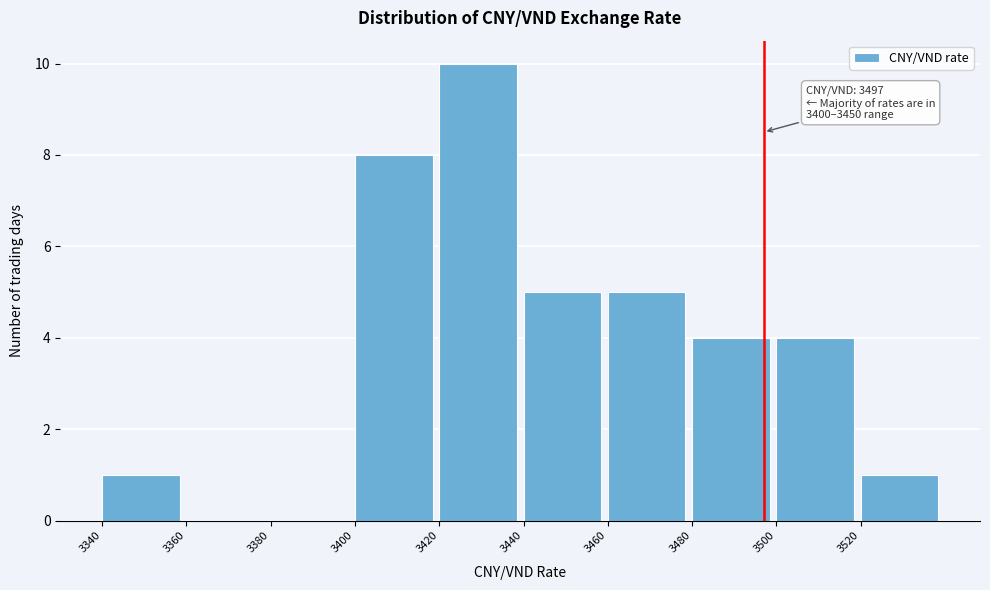

Which range on the x-axis has the tallest bar?

3420 to 3440